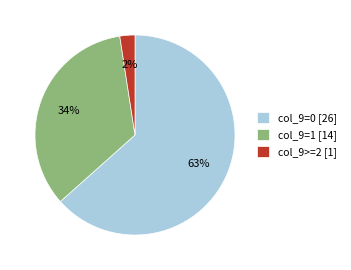

Combined, do col_9>=2 [1] and col_9=0 [26] account for over 50%?

Yes